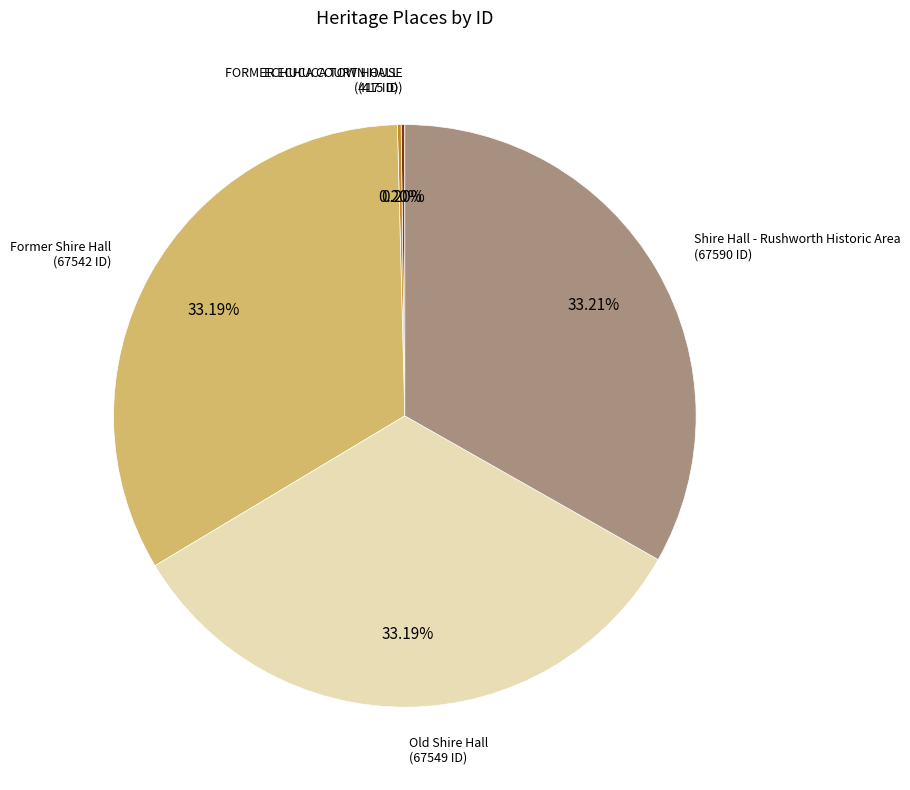

The Old Shire Hall slice represents 40% of the pie. True or false?

False